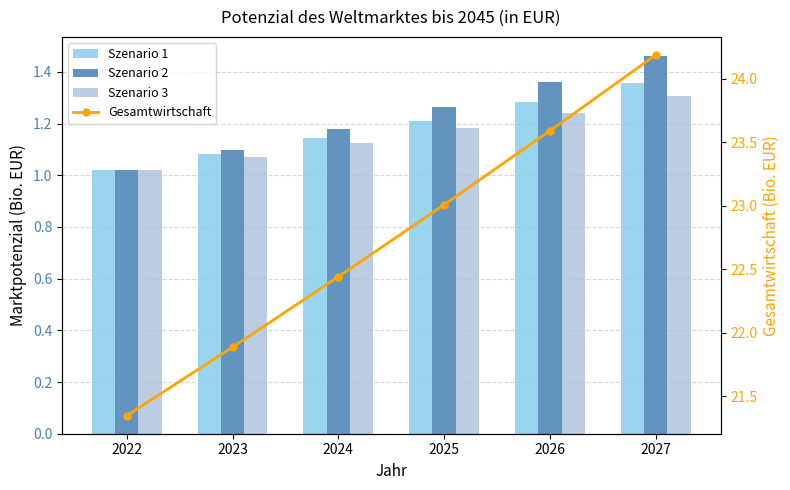

Count the number of data series in this chart.

4